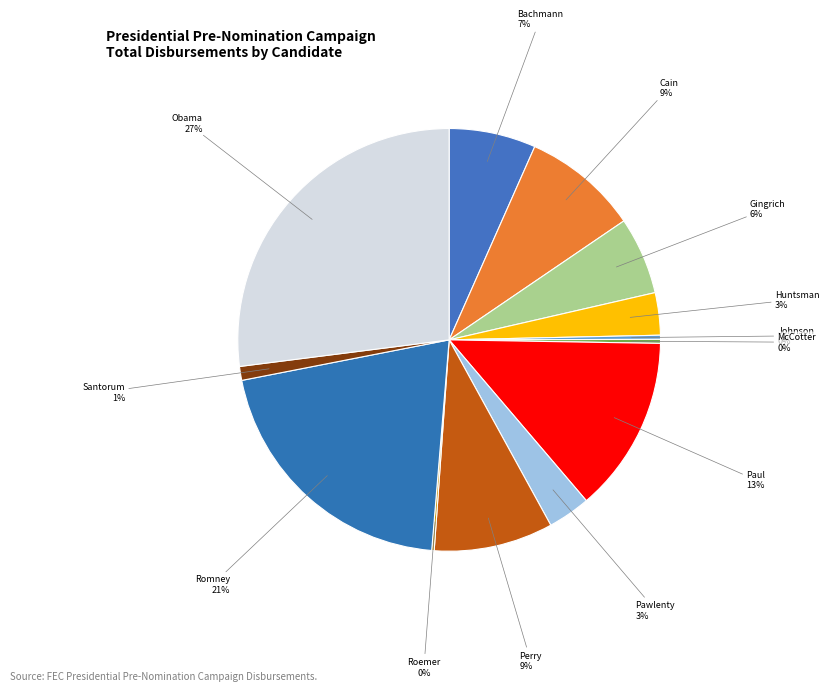

True or false: Johnson accounts for 12% of the total.

False